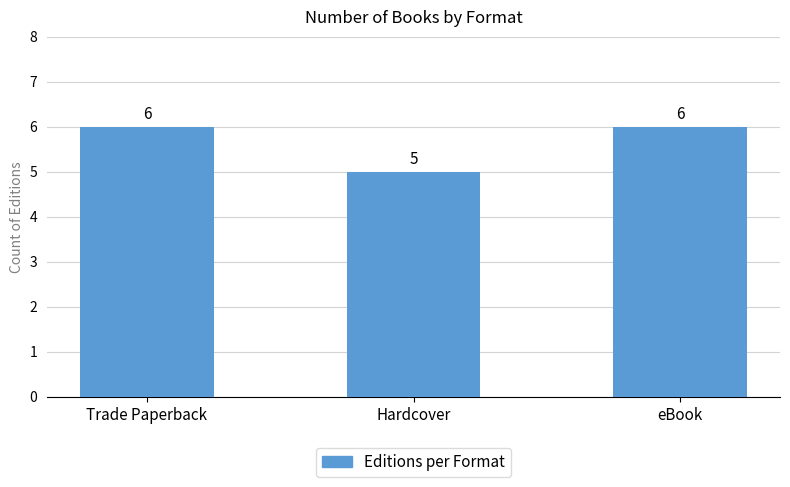

What is the label of the 1st bar from the right?

eBook